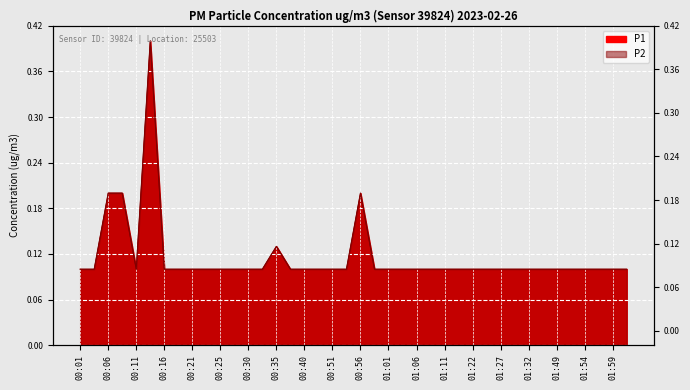

Reading left to right, transcribe all the data shown in this chart.

P1: 00:01=0.1	00:03=0.1	00:06=0.2	00:08=0.2	00:11=0.1	00:13=0.4	00:16=0.1	00:18=0.1	00:21=0.1	00:23=0.1	00:25=0.1	00:28=0.1	00:30=0.1	00:33=0.1	00:35=0.1	00:38=0.1	00:40=0.1	00:45=0.1	00:51=0.1	00:54=0.1	00:56=0.2	00:59=0.1	01:01=0.1	01:04=0.1	01:06=0.1	01:09=0.1	01:11=0.1	01:14=0.1	01:22=0.1	01:24=0.1	01:27=0.1	01:29=0.1	01:32=0.1	01:43=0.1	01:49=0.1	01:51=0.1	01:54=0.1	01:56=0.1	01:59=0.1	02:01=0.1
P2: 00:01=0.1	00:03=0.1	00:06=0.2	00:08=0.2	00:11=0.1	00:13=0.4	00:16=0.1	00:18=0.1	00:21=0.1	00:23=0.1	00:25=0.1	00:28=0.1	00:30=0.1	00:33=0.1	00:35=0.1	00:38=0.1	00:40=0.1	00:45=0.1	00:51=0.1	00:54=0.1	00:56=0.2	00:59=0.1	01:01=0.1	01:04=0.1	01:06=0.1	01:09=0.1	01:11=0.1	01:14=0.1	01:22=0.1	01:24=0.1	01:27=0.1	01:29=0.1	01:32=0.1	01:43=0.1	01:49=0.1	01:51=0.1	01:54=0.1	01:56=0.1	01:59=0.1	02:01=0.1